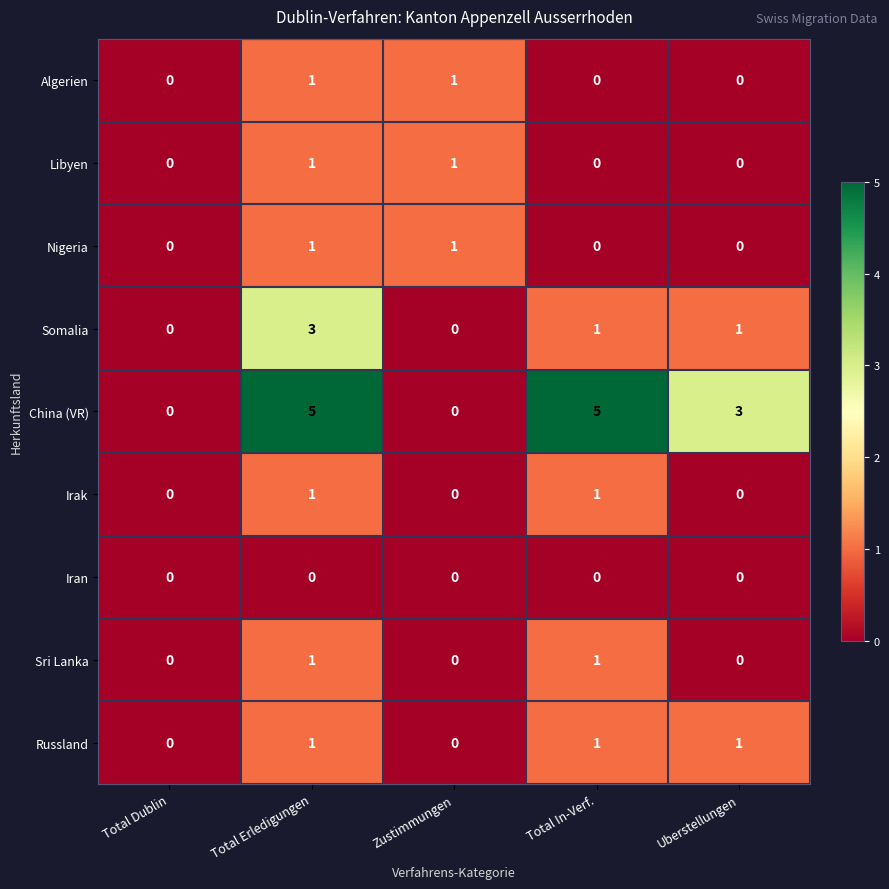

Which series has the largest range (max minus min)?

China (VR)